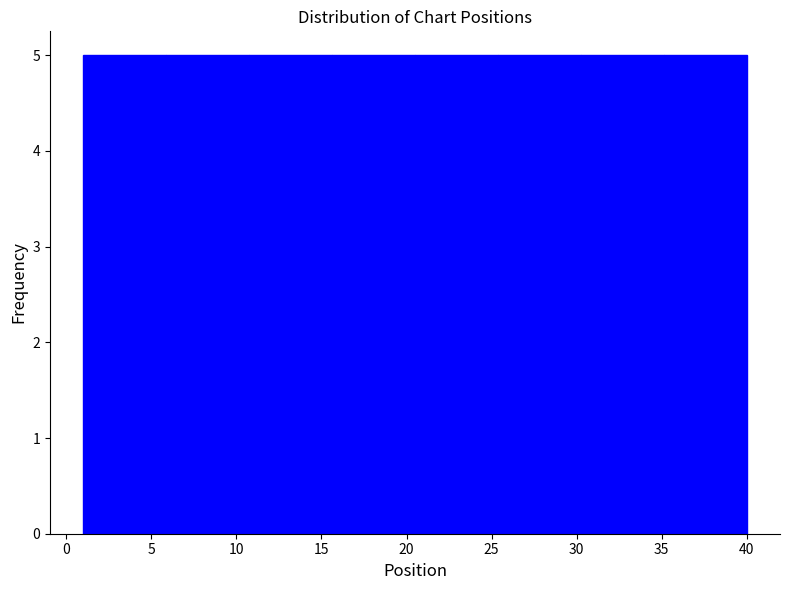

What is the height of the bar covering 30.5 to 35.0 on the x-axis? Neither the bar edges nor the heights are printed on the chart, so give them approximately, as read against the axes.

5